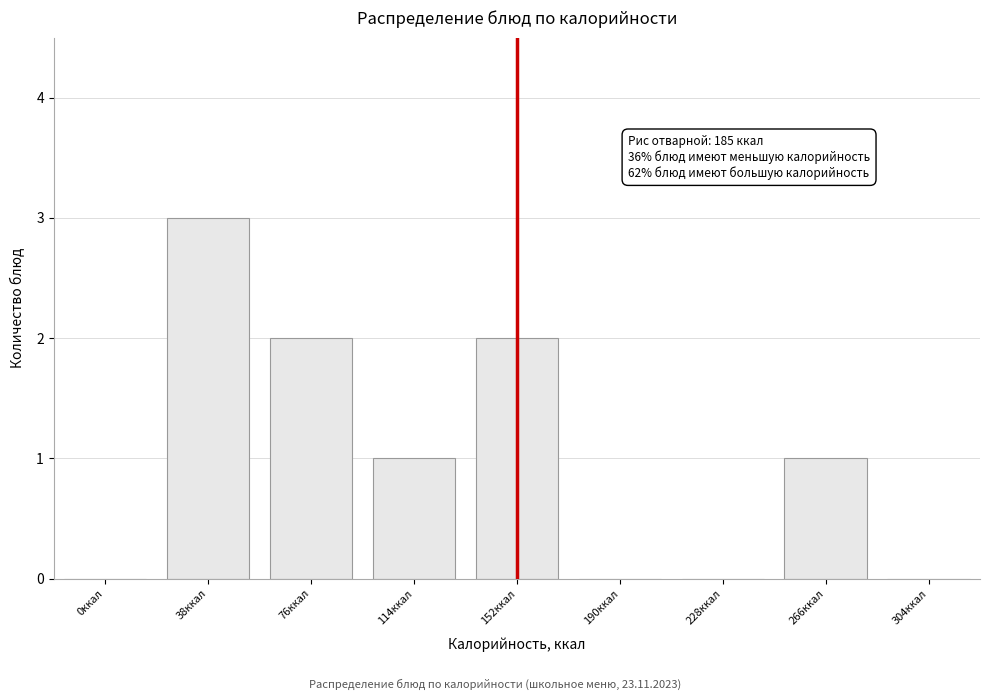

Reading right to left, extract all data points from this chart.

304ккал=0	266ккал=1	228ккал=0	190ккал=0	152ккал=2	114ккал=1	76ккал=2	38ккал=3	0ккал=0